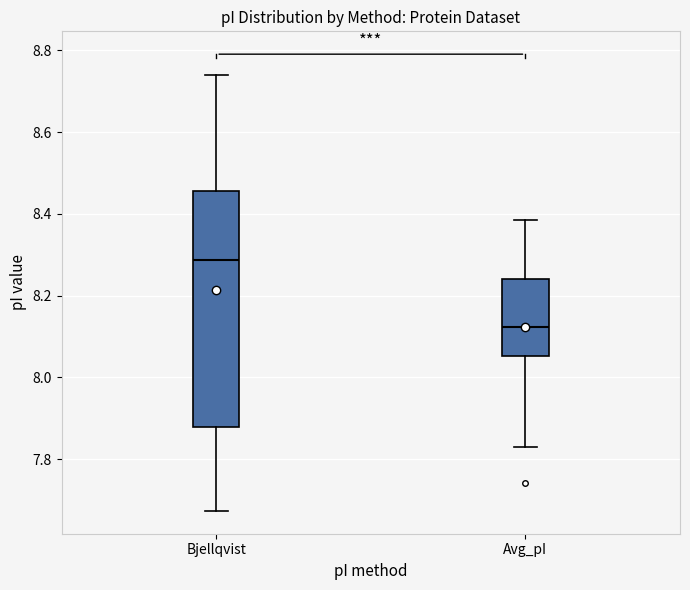

Reading left to right, read every box against the y-axis: the position of its median line, the range the box covers, and the ends of its whiskers. The values are not printed on the chart, so give them approximately, as read against the axis.

Bjellqvist: median 8.28, box 7.88 to 8.46, whiskers 7.68 to 8.74
Avg_pI: median 8.12, box 8.06 to 8.24, whiskers 7.84 to 8.38